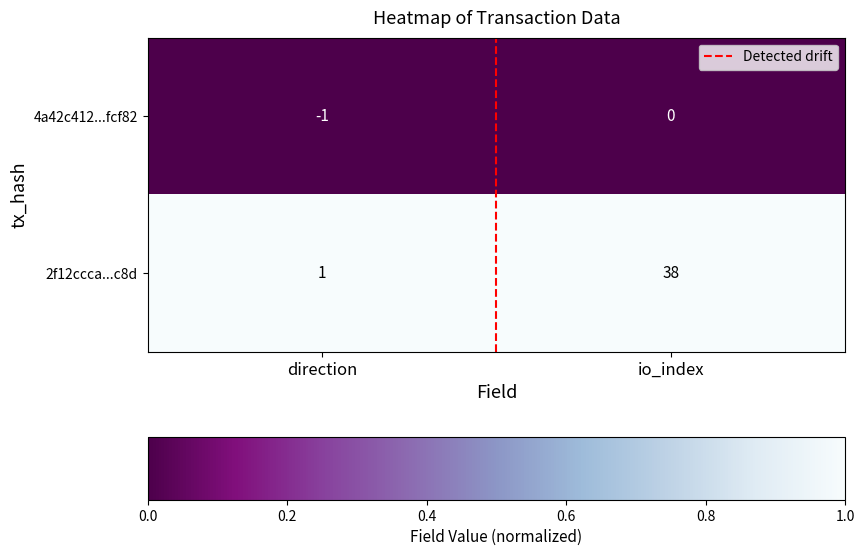

Reading right to left, list all the values displayed in this chart.

4a42c412...fcf82: io_index=0	direction=-1
2f12ccca...c8d: io_index=38	direction=1